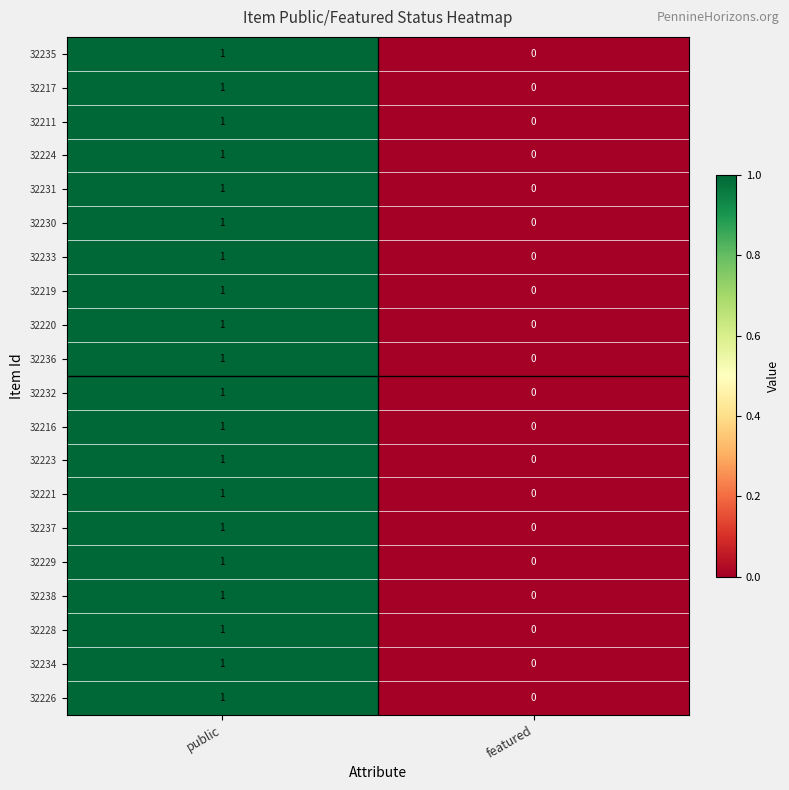

Which category has the highest value in the 32223 series?

public